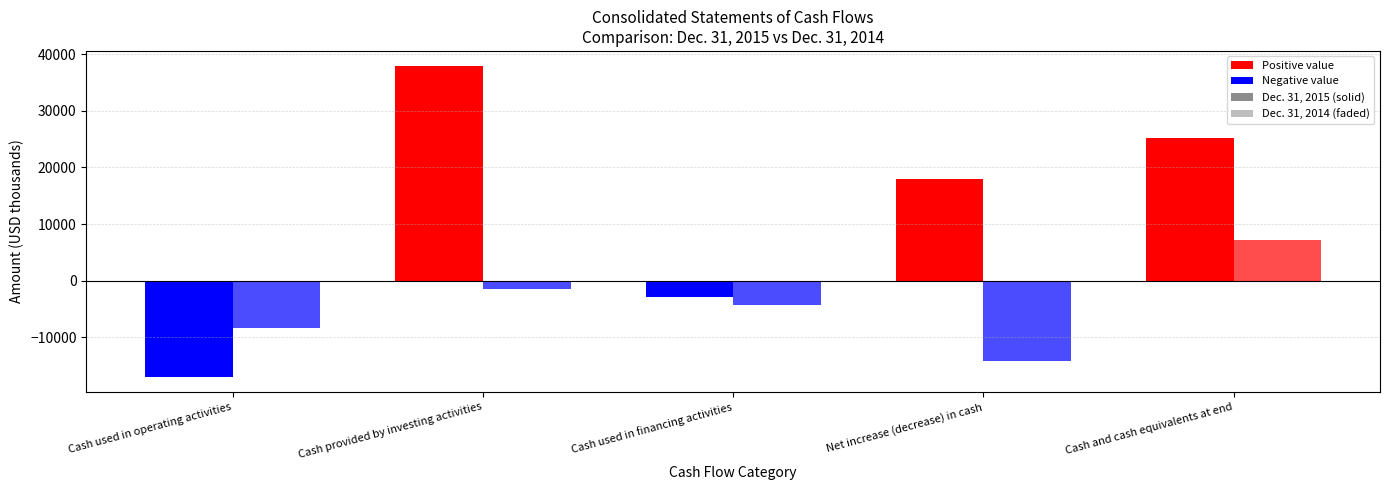

How many data points does each series have?

5